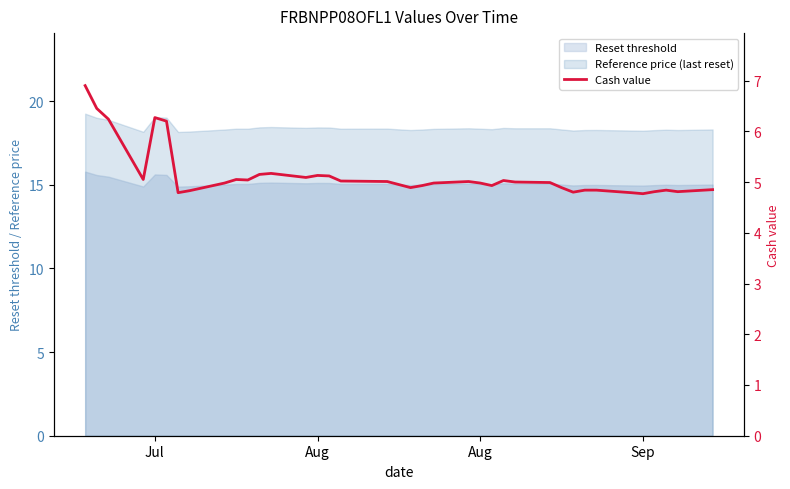

What is the sum of all values?

195.4